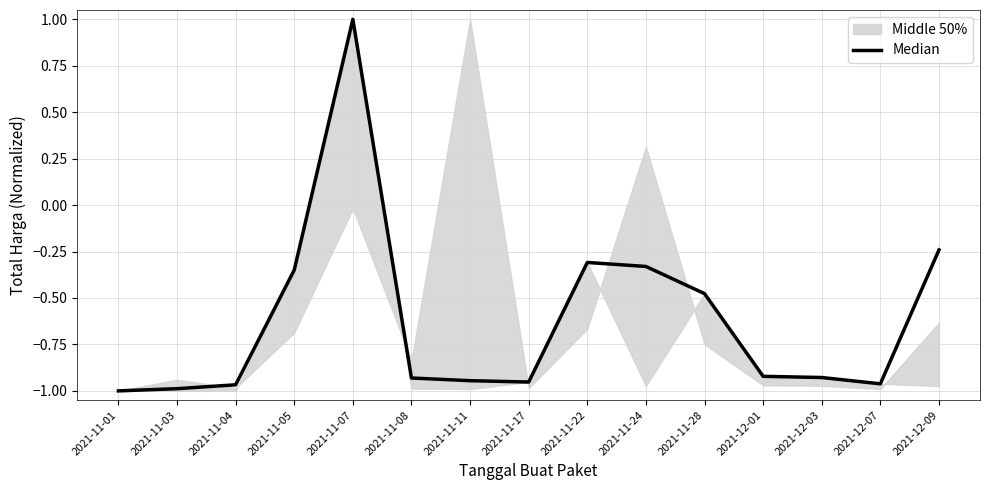

How many lines are shown in the chart?

1